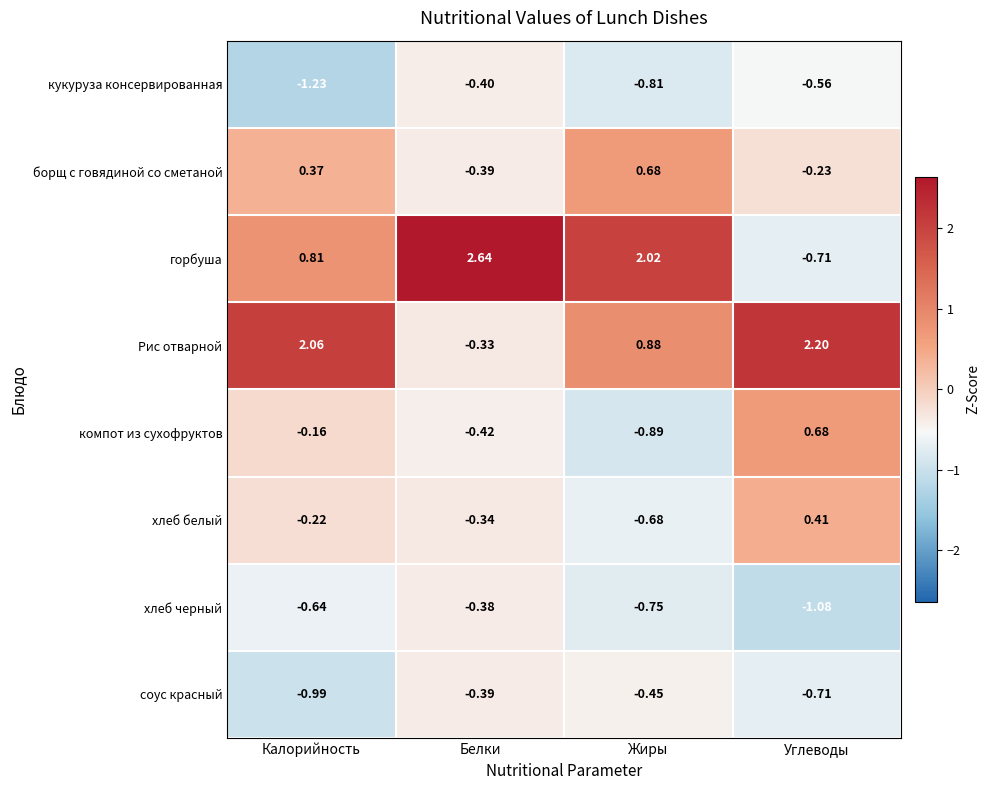

Where is горбуша nearest to the value 0?

Углеводы